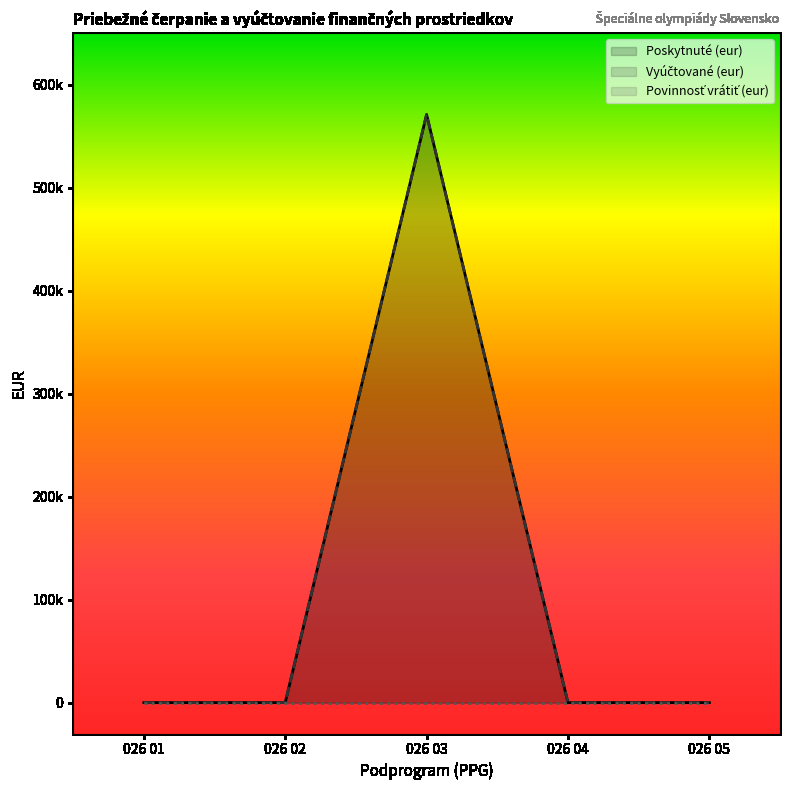

Is it true that Vyúčtované (eur) equals 138252 at 026 03?

False